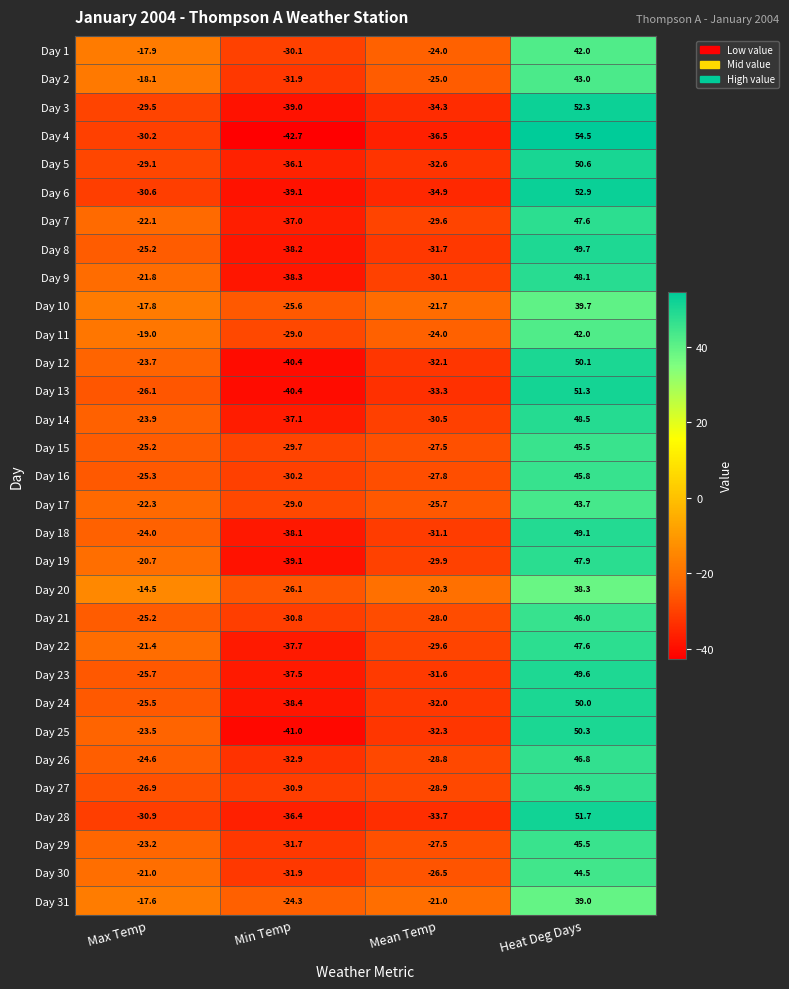

True or false: Day 9 has a value of 48.1 at Heat Deg Days.

True